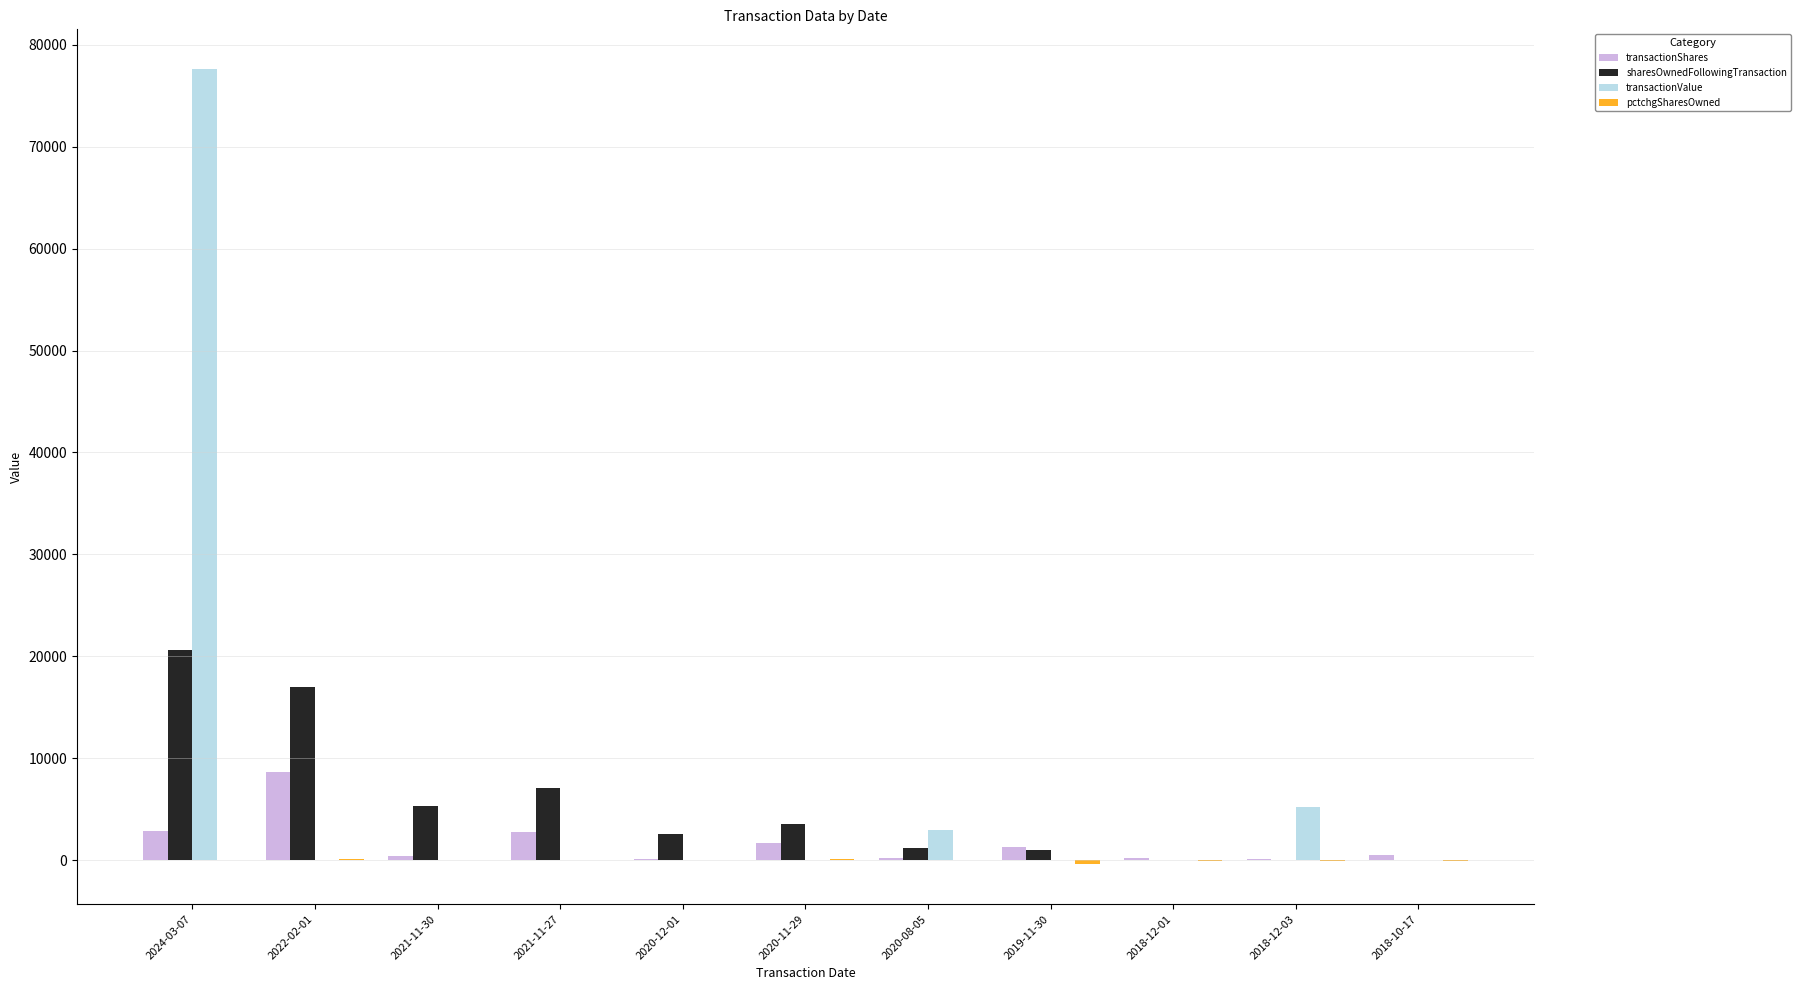

The value of transactionValue at 2024-03-07 is 120259. True or false?

False